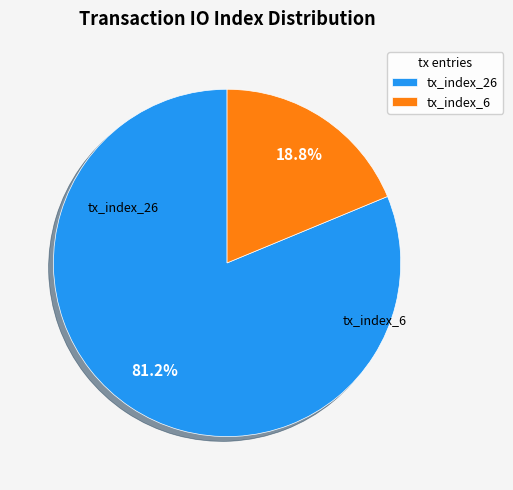

Approximately how many times larger is the value at tx_index_6 compared to tx_index_26?

0.2